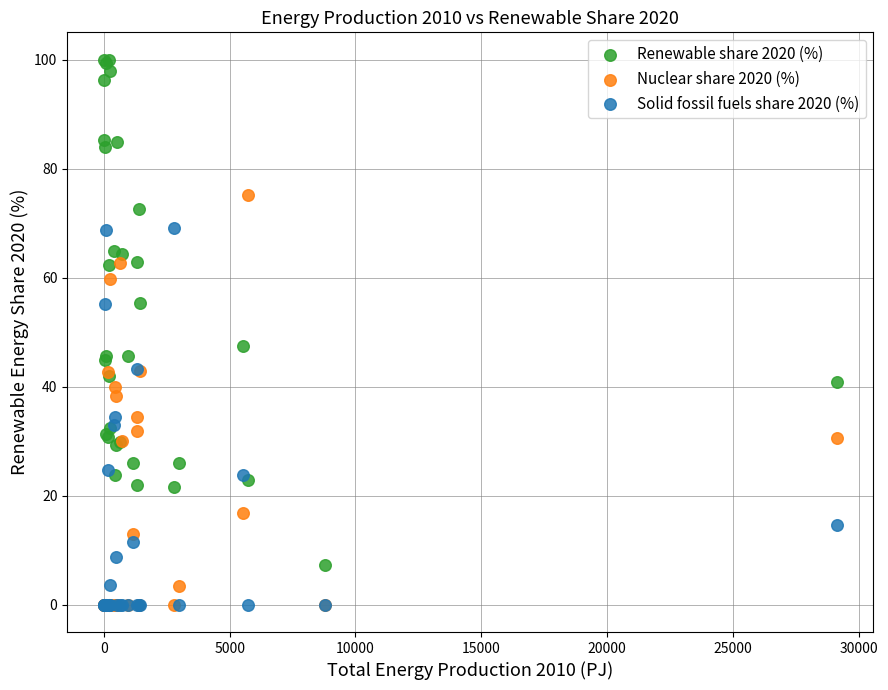

Which series has the widest spread of Y values?

Renewable share 2020 (%)